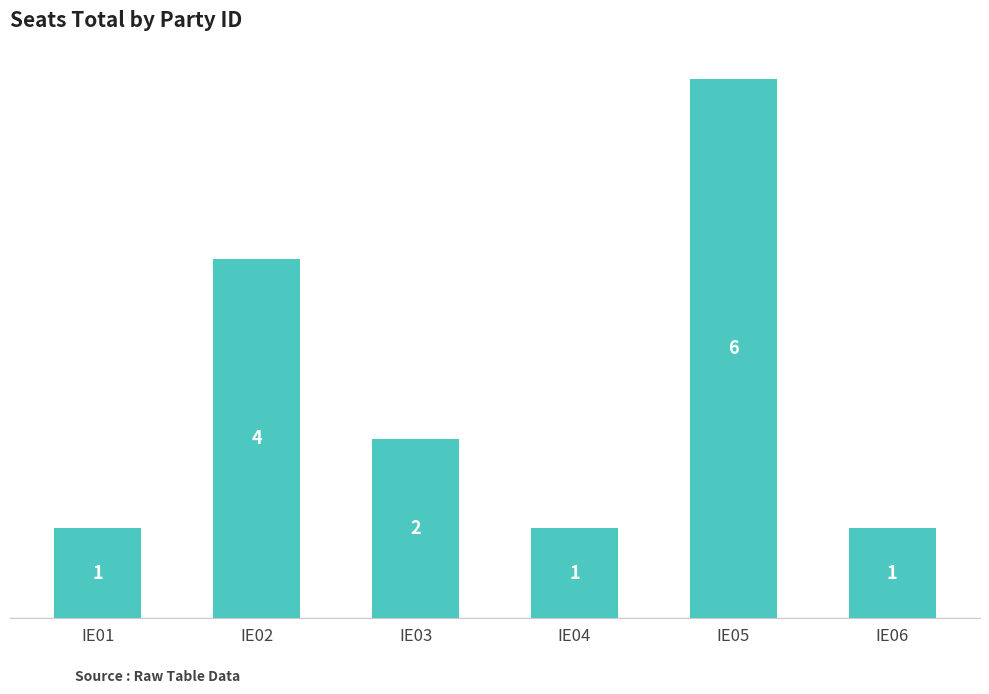

What is the difference between the maximum and minimum values?

5